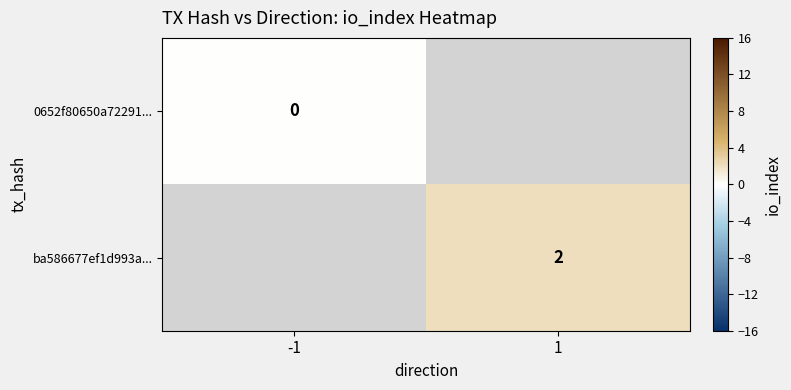

How many distinct data groups are displayed?

2